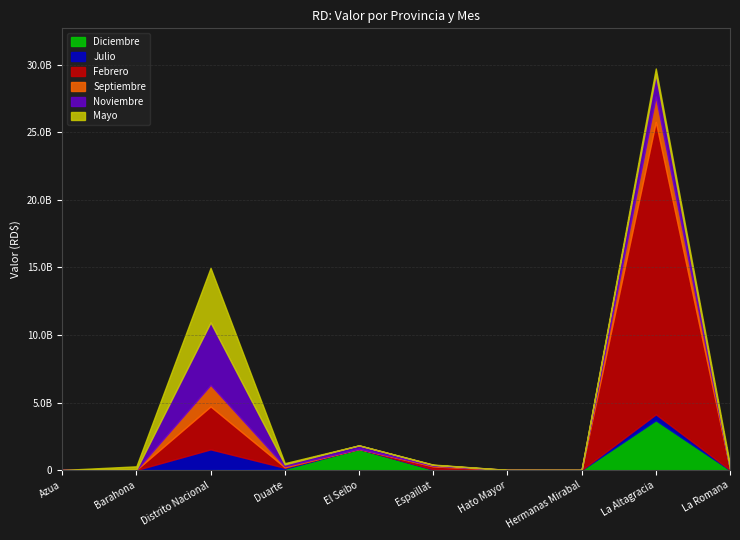

What is the difference between the maximum and minimum values in the Septiembre series?

1877475340.1